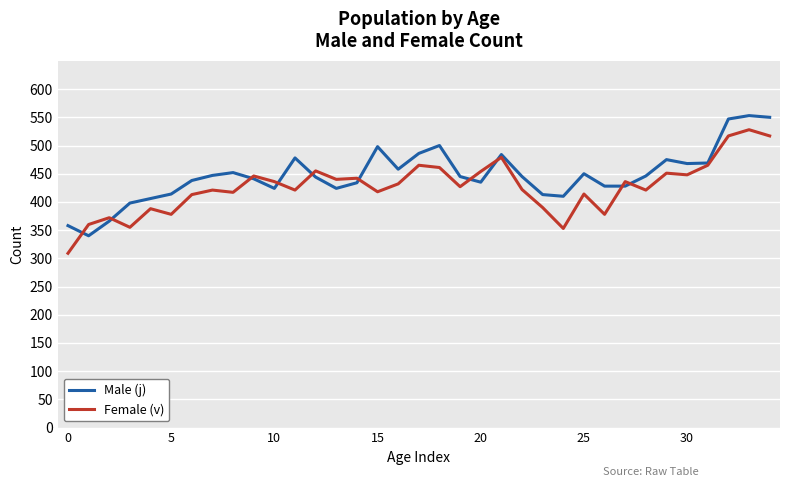

What is the minimum value shown in the chart?

309